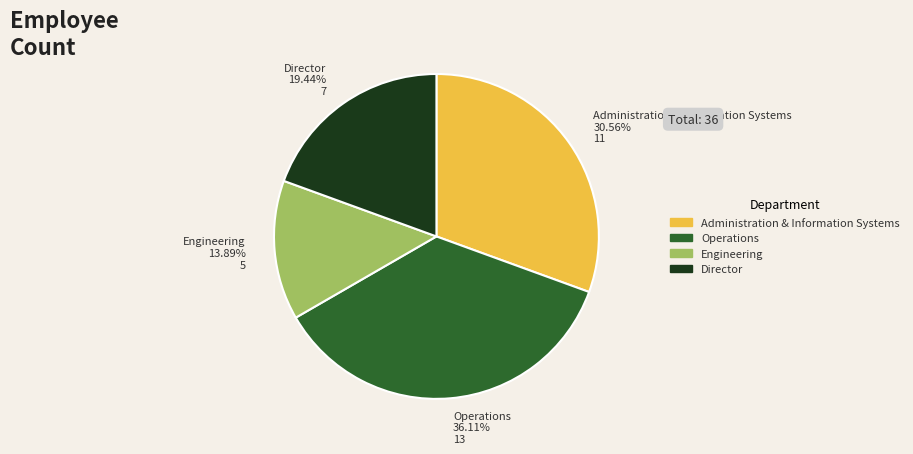

What is the largest slice in the pie chart?

Operations